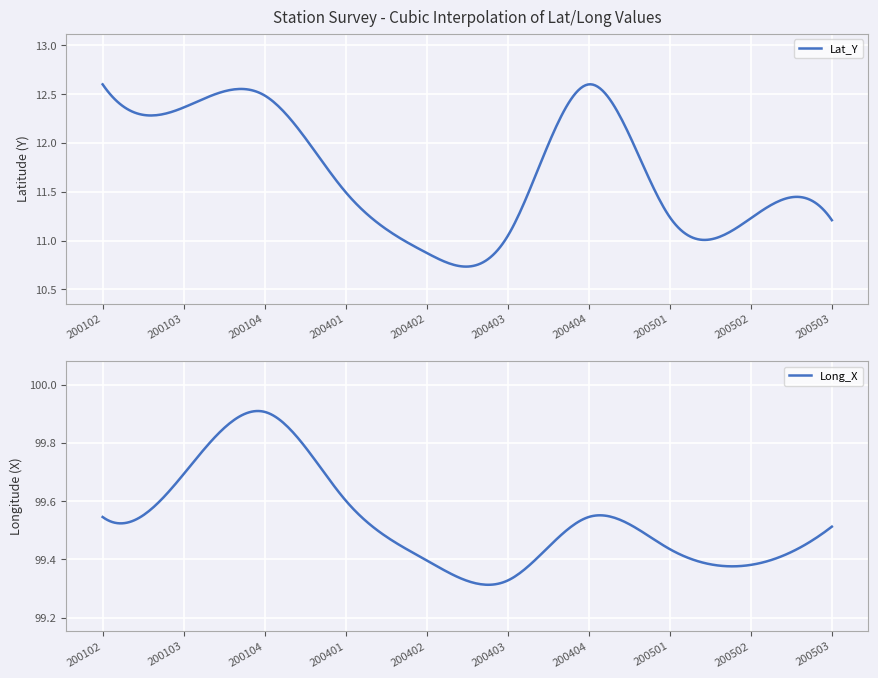

Reading right to left, list all the values displayed in this chart.

Lat_Y: 11.2	11.2	11.2	12.6	11.0	10.9	11.5	12.5	12.4	12.6
Long_X: 99.5	99.4	99.4	99.5	99.3	99.4	99.6	99.9	99.7	99.5